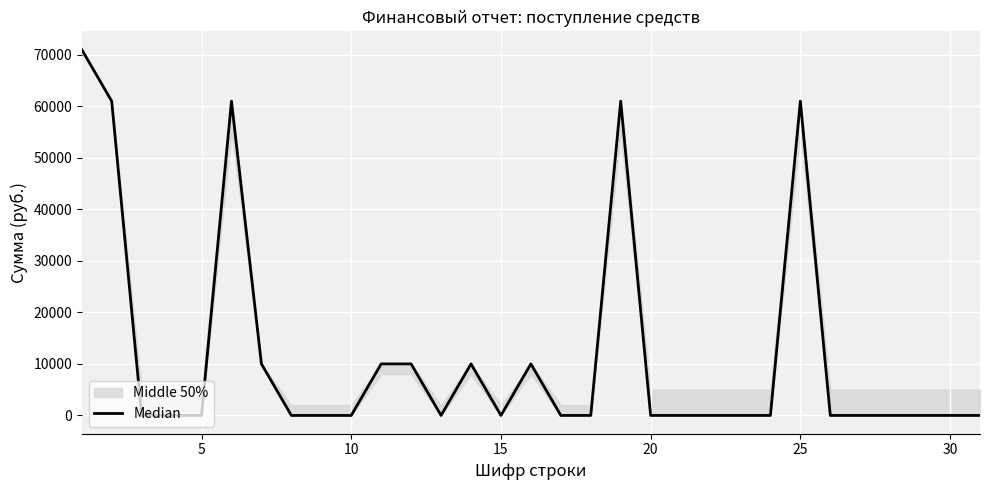

Reading left to right, what are all the values shown in this chart?

71000	61000	0	0	0	61000	10000	0	0	0	10000	10000	0	10000	0	10000	0	0	61000	0	0	0	0	0	61000	0	0	0	0	0	0